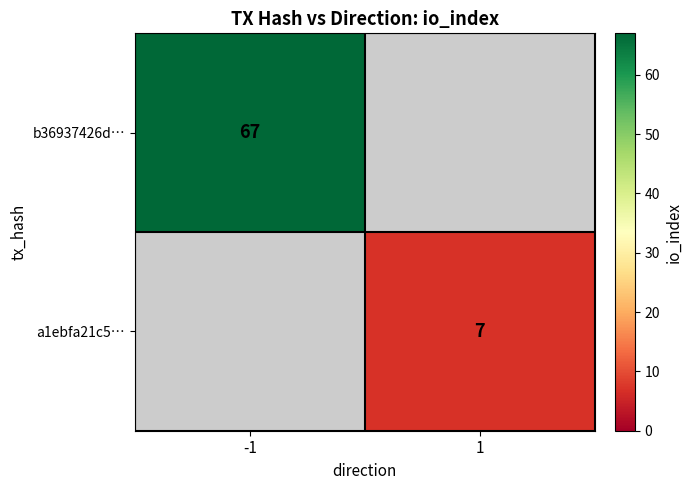

The a1ebfa21c5… series shows 11 at 1. True or false?

False